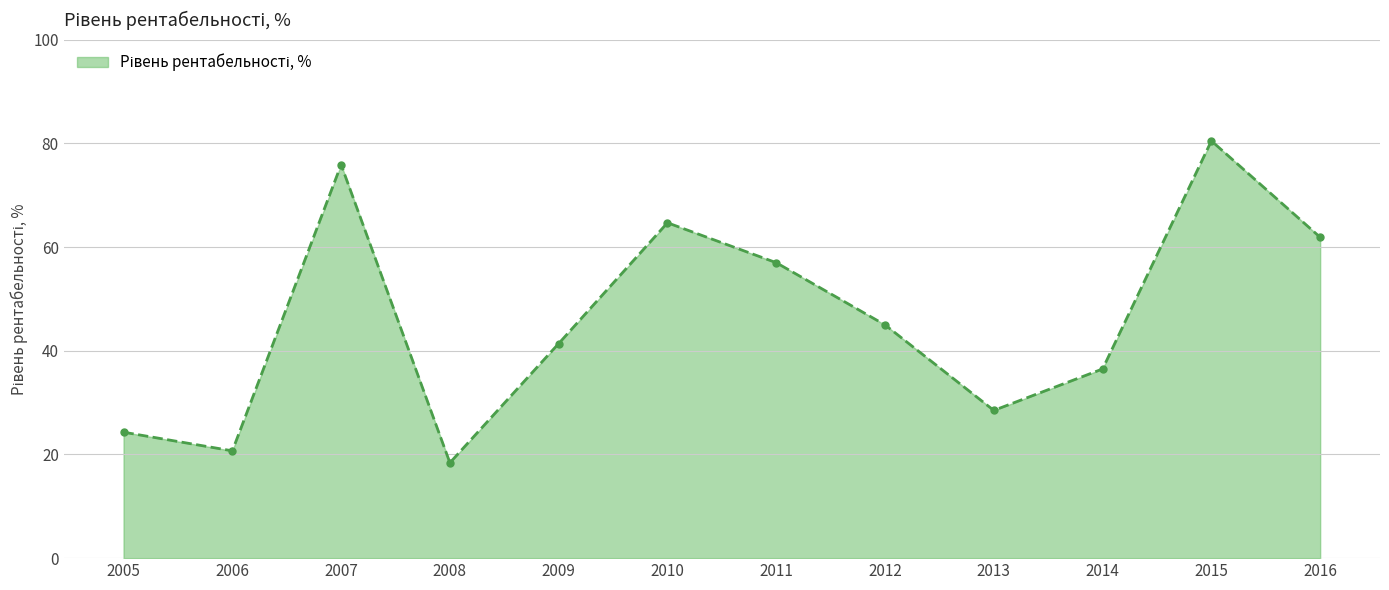

How many lines are shown in the chart?

1